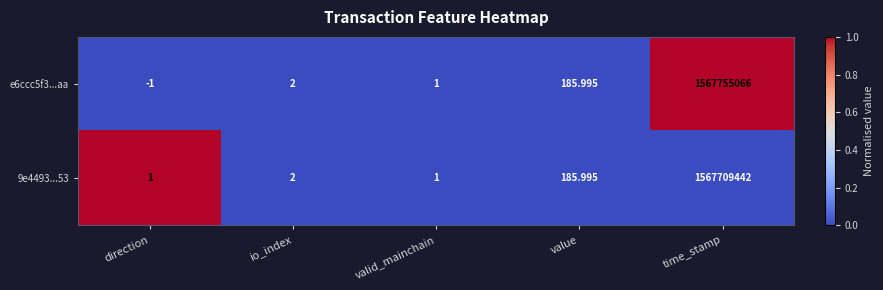

Rank the series by their maximum value, from lowest to highest.

9e4493...53, e6ccc5f3...aa